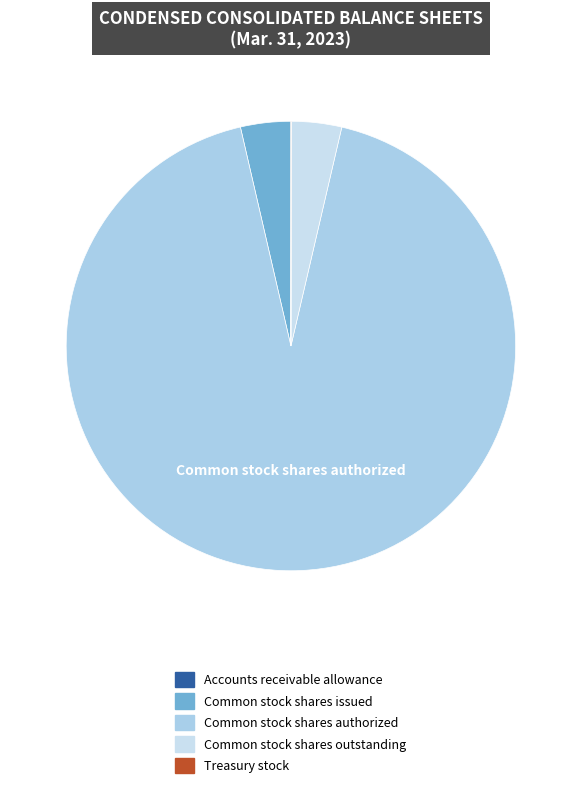

What is the change in value from Accounts receivable allowance to Common stock shares outstanding?

+38935276